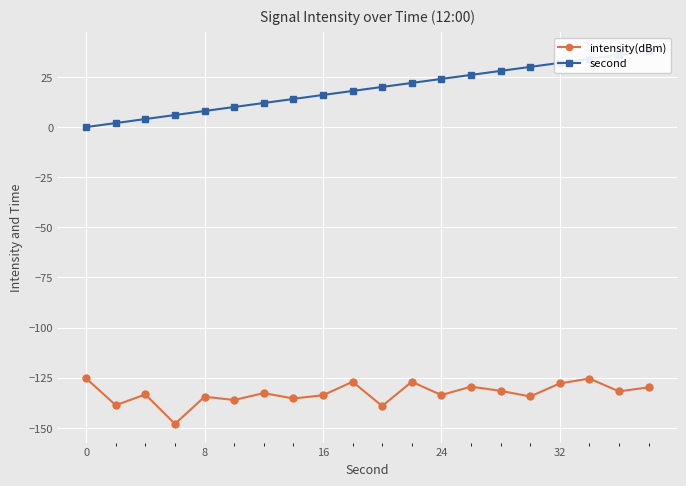

What is the difference between the maximum and second lowest values in the second series?

36.0